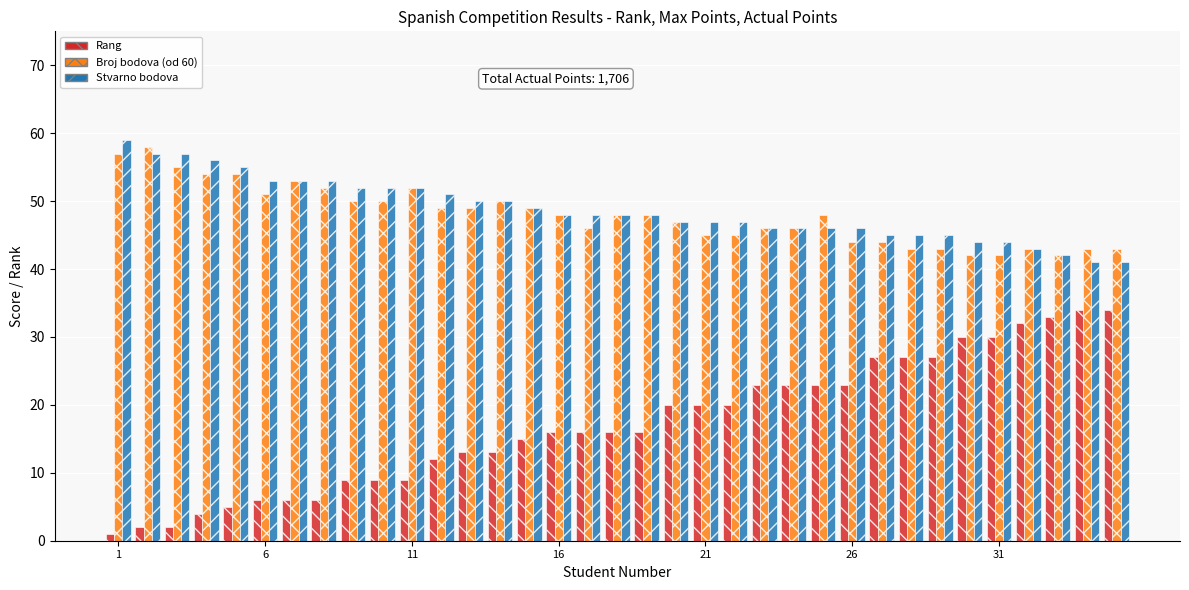

What is the greatest value displayed?

59